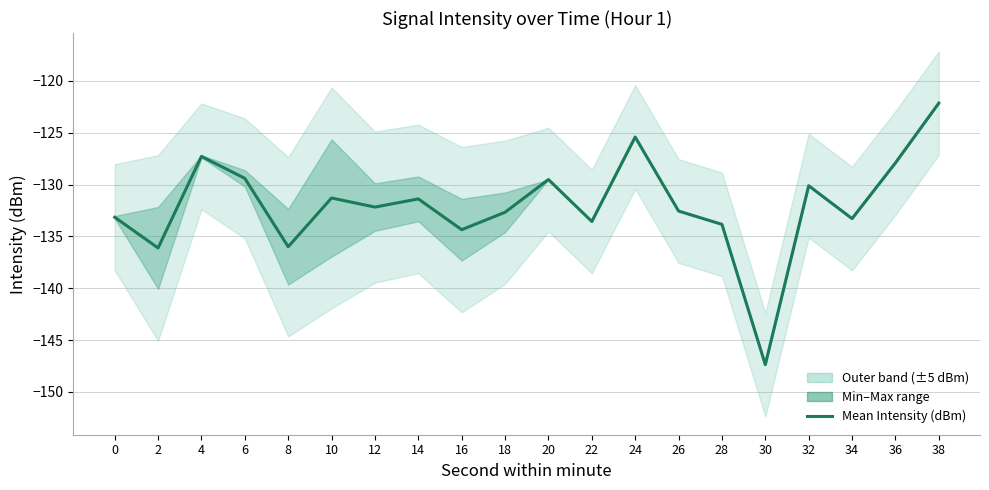

Rank the categories by value from lowest to highest.

30, 2, 8, 16, 28, 22, 34, 0, 18, 26, 12, 14, 10, 32, 20, 6, 36, 4, 24, 38